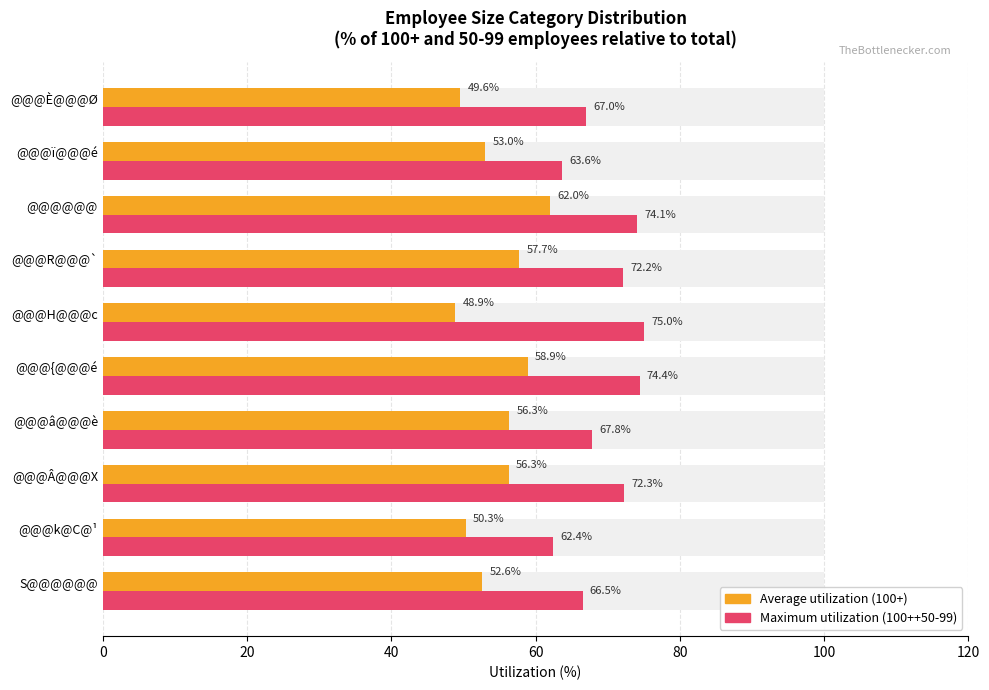

What is the value of the Average utilization (100+ employees %) bar at the 7th from the left?

57.7